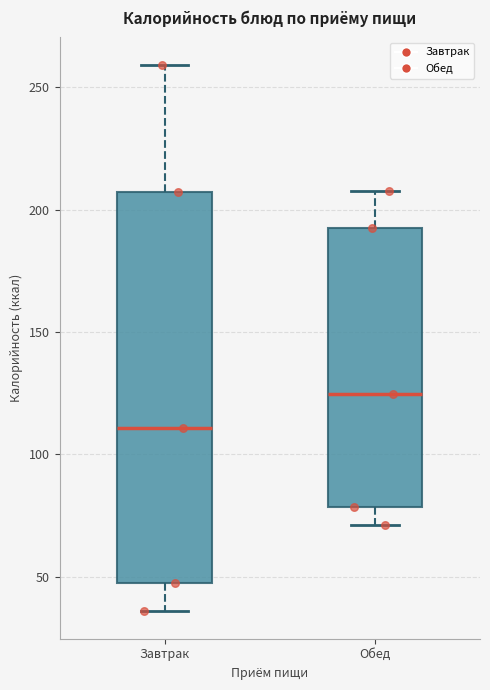

Which box's median line is the lowest?

Завтрак